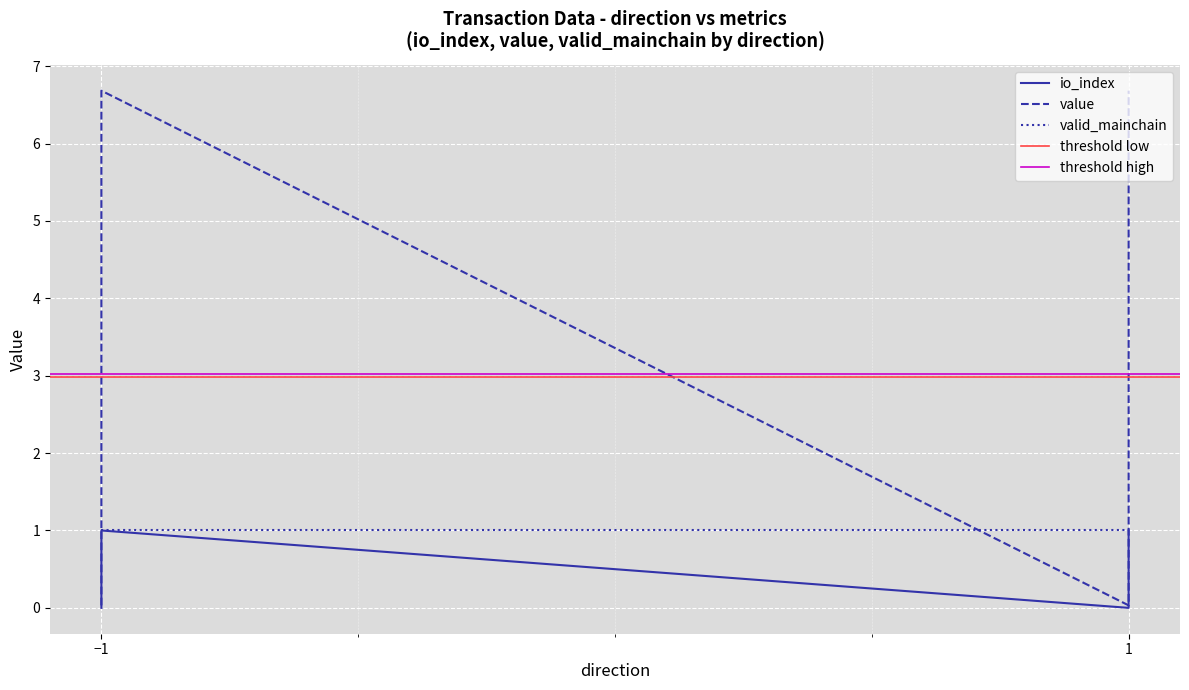

Is it true that value equals 0.0 at -1?

False